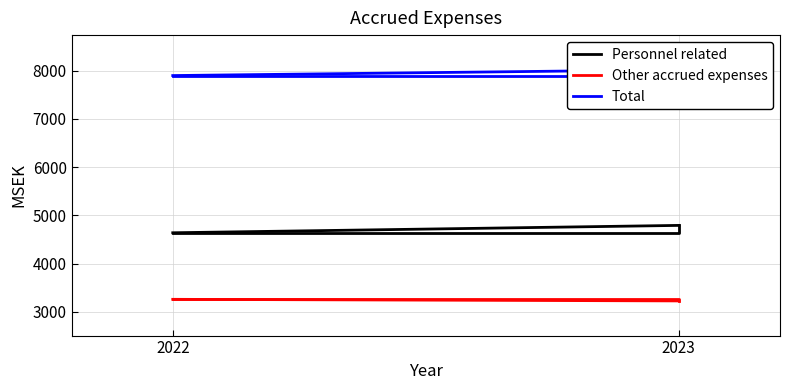

What is the sum of the Other accrued expenses values at 2022 and 2023?

6487